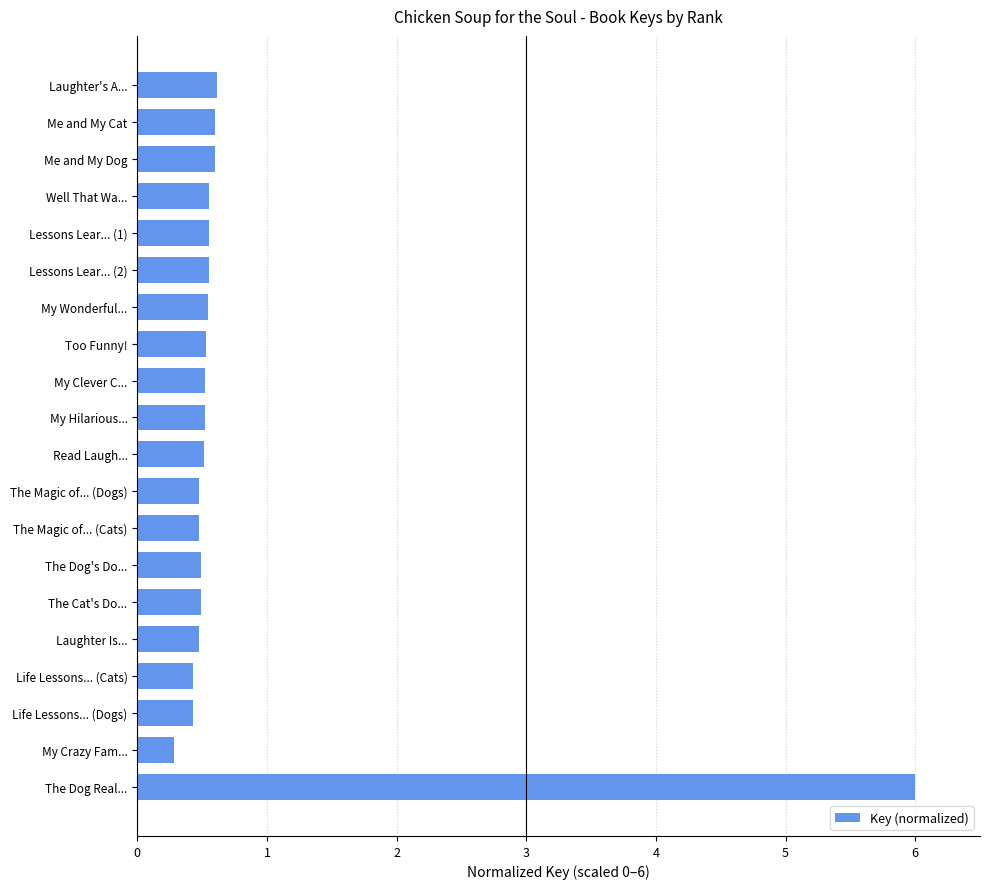

What is the average value?

0.8